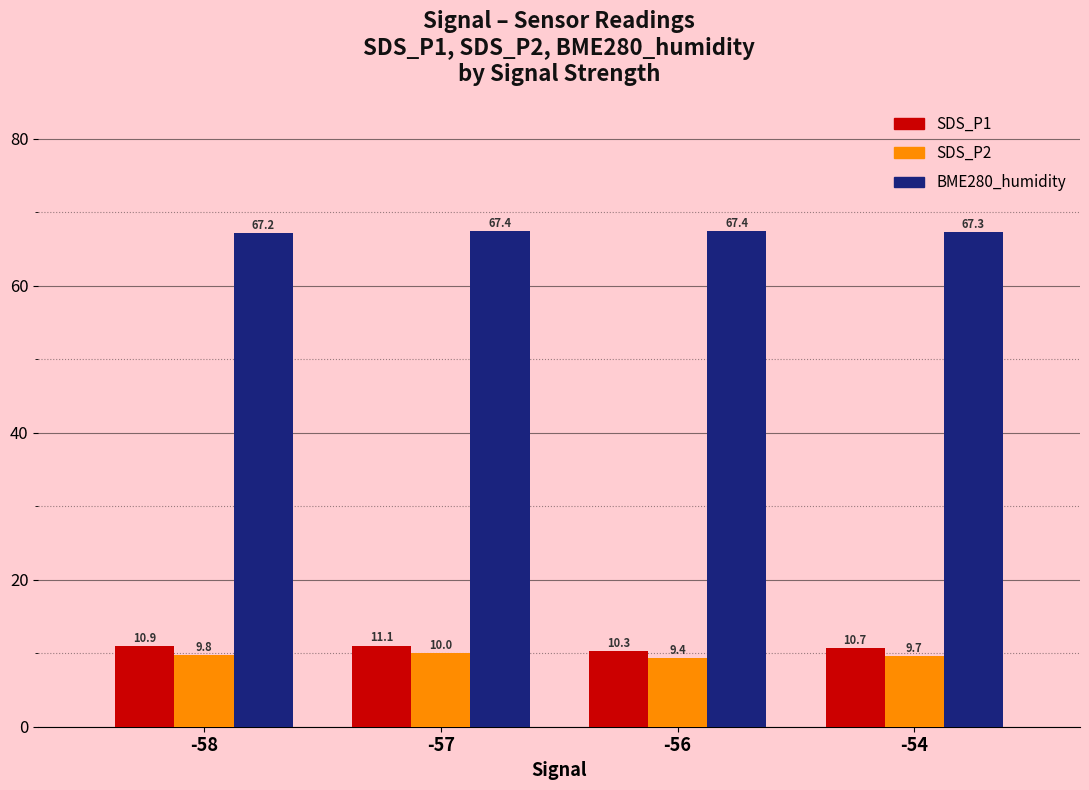

Rank the series at -57 from highest to lowest value.

BME280_humidity, SDS_P1, SDS_P2